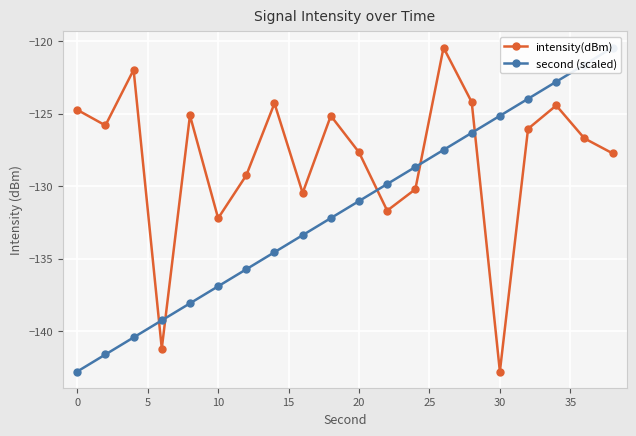

What is the sum of all intensity(dBm) values?

-2562.0